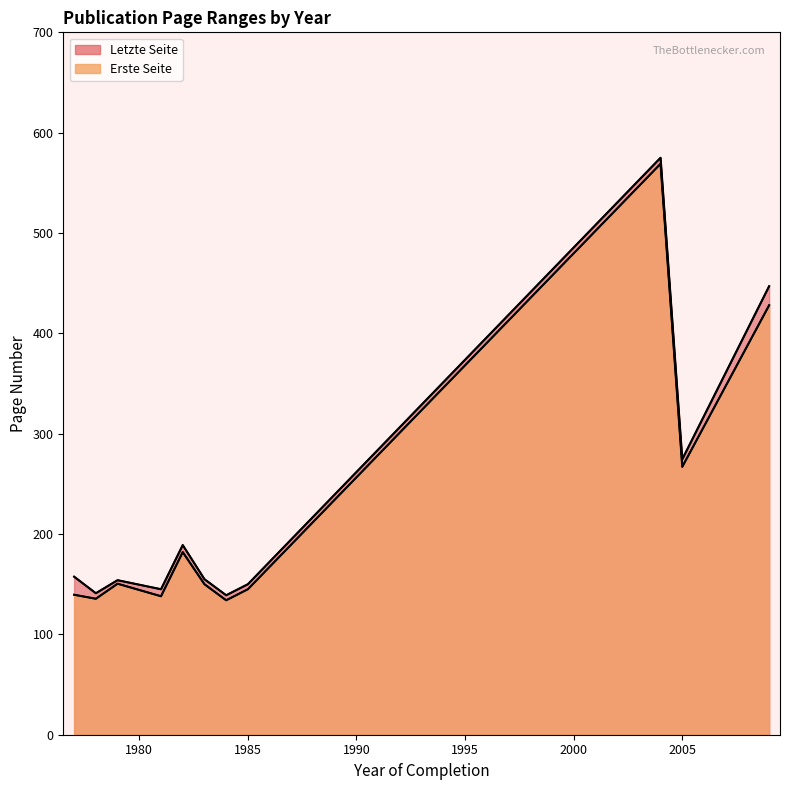

Does the chart have visible grid lines?

No